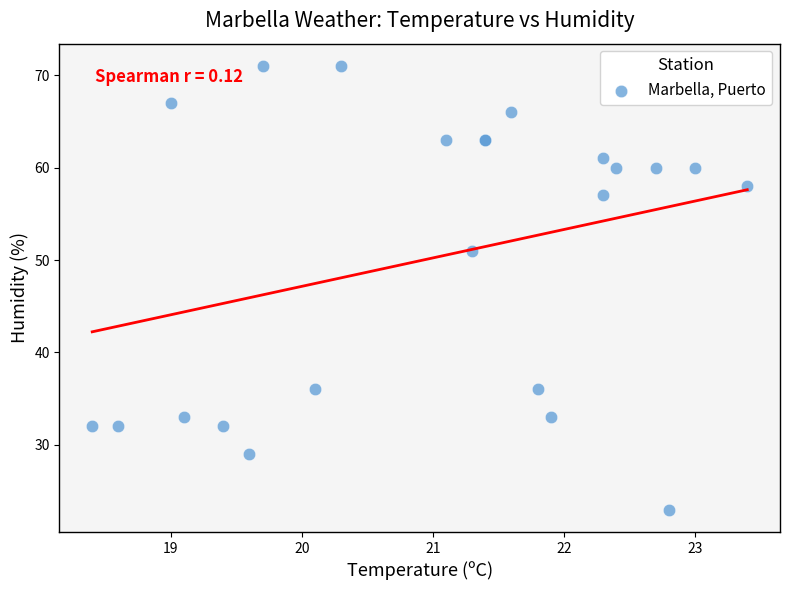

What Y value in the scatter plot is closest to 47?

51